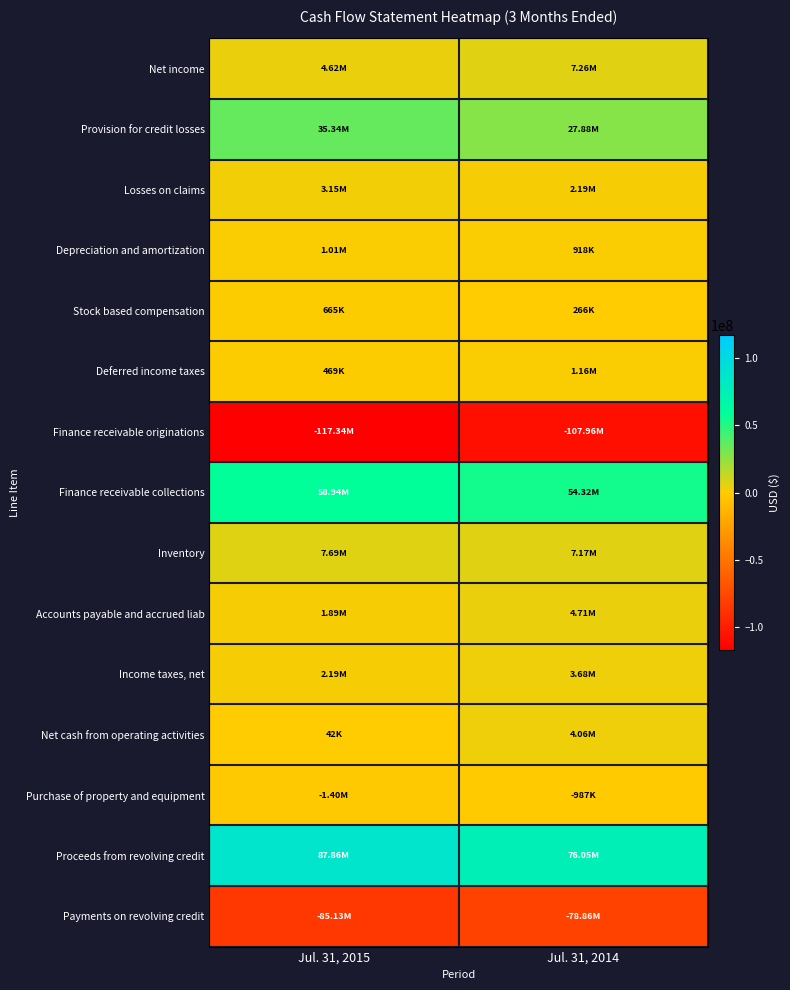

Which series has the largest total across all categories?

Proceeds from revolving credit